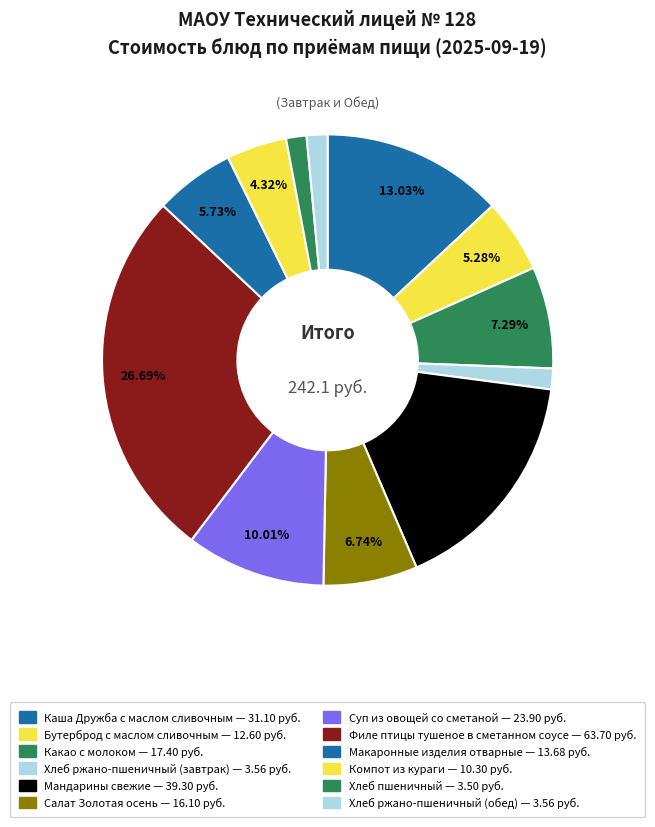

Count the number of slices in the pie.

12